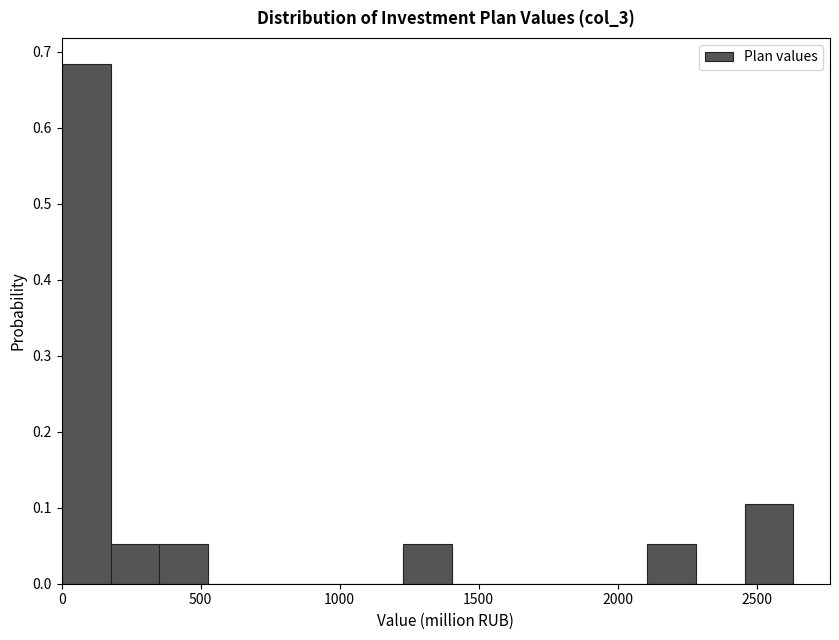

Around what value on the x-axis is the tallest bar? Give the approximate position of its centre, as read against the axis.

100